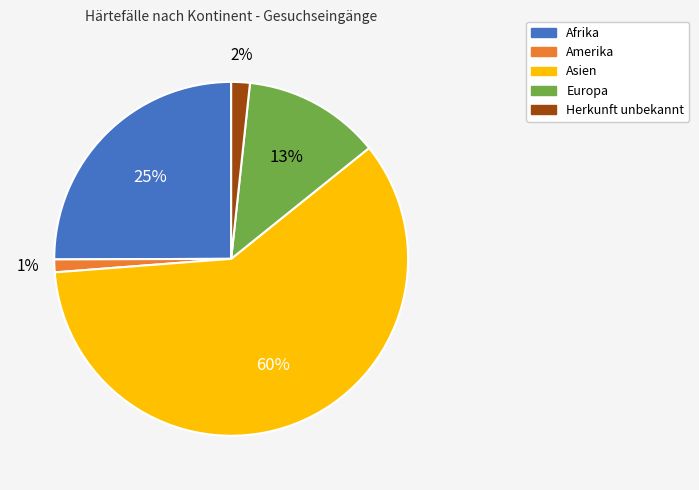

Approximately how many times larger is the value at Asien compared to Afrika?

2.4